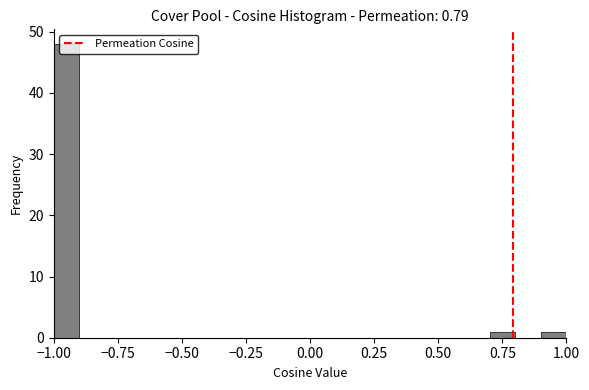

Around what value on the x-axis is the tallest bar? Give the approximate position of its centre, as read against the axis.

-0.95